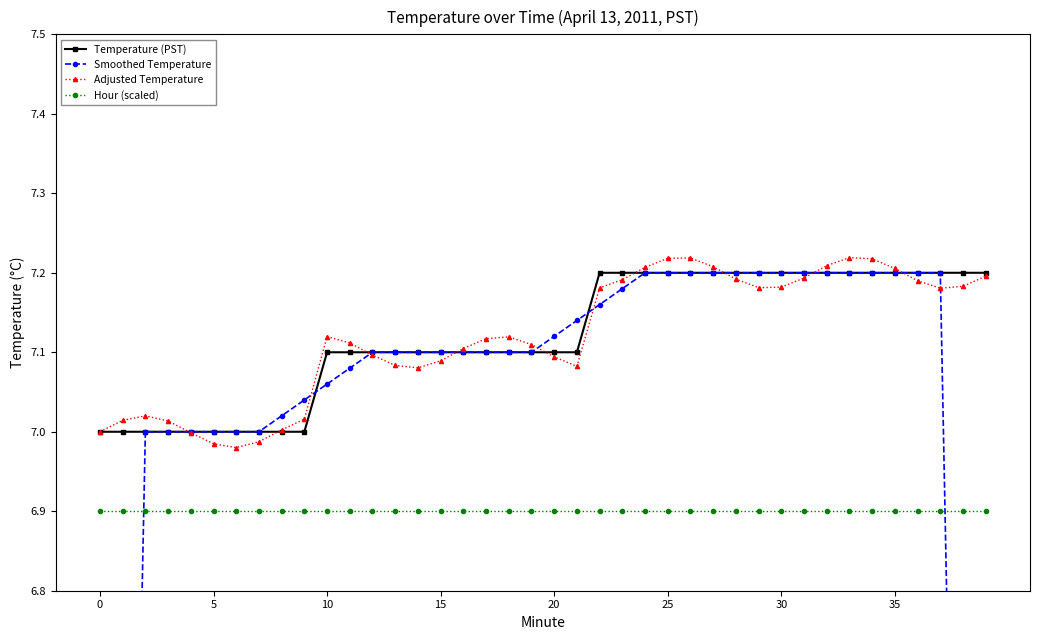

What is the sum of all Smoothed Temperature values?

276.3